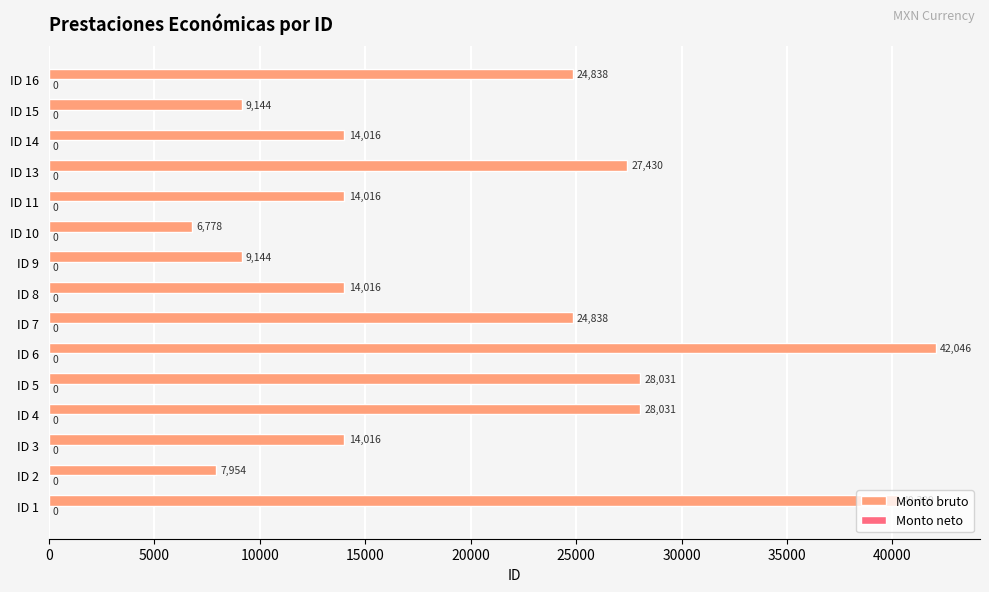

What is the ratio of the value at ID 13 to the value at ID 2?

3.4